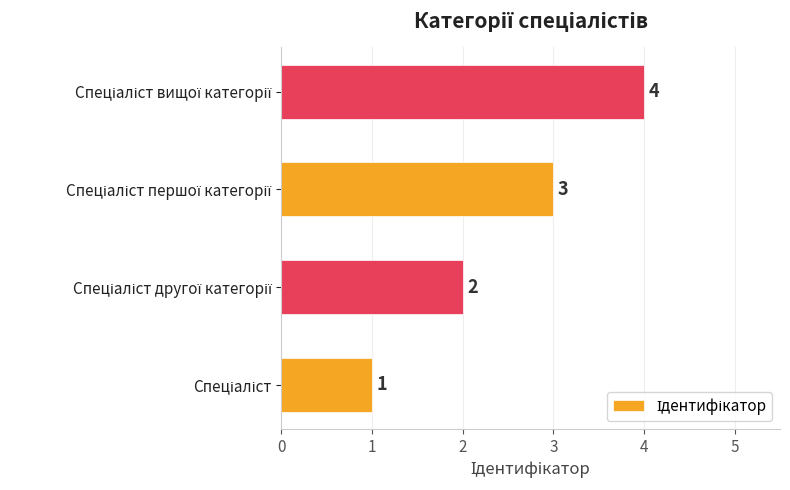

Count the values in the range 2 to 4.

3